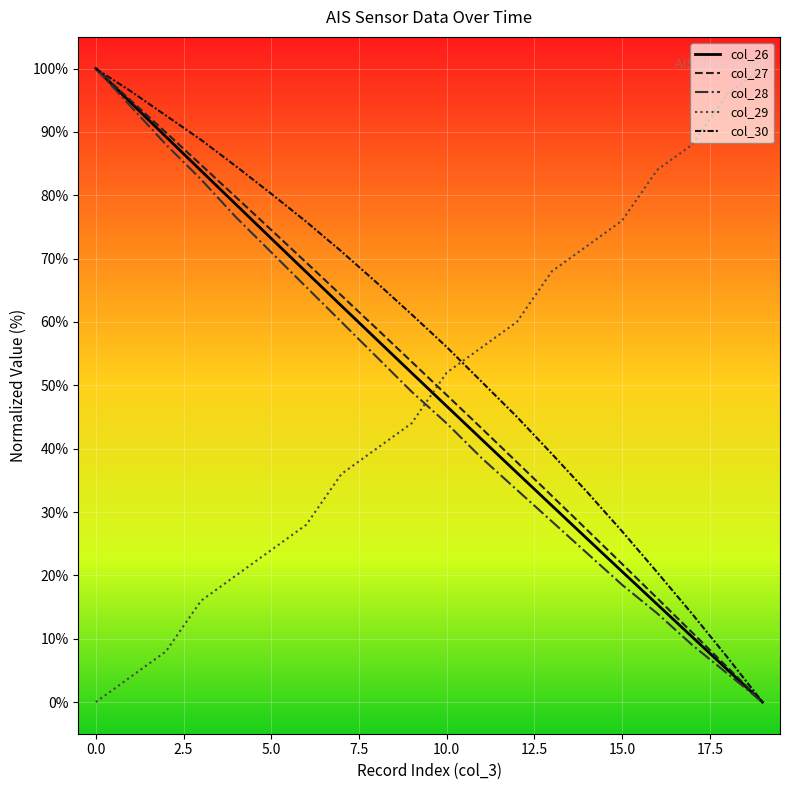

True or false: col_27 and col_26 cross at least once.

False